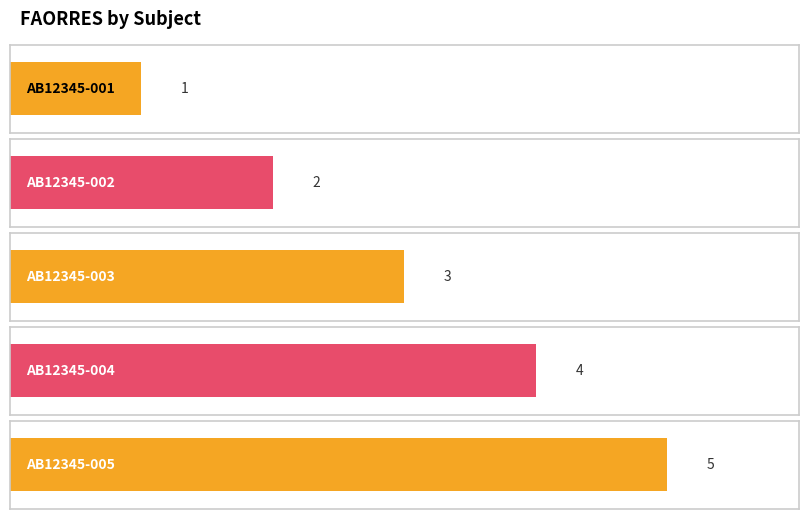

The value at AB12345-004 is 4. True or false?

True